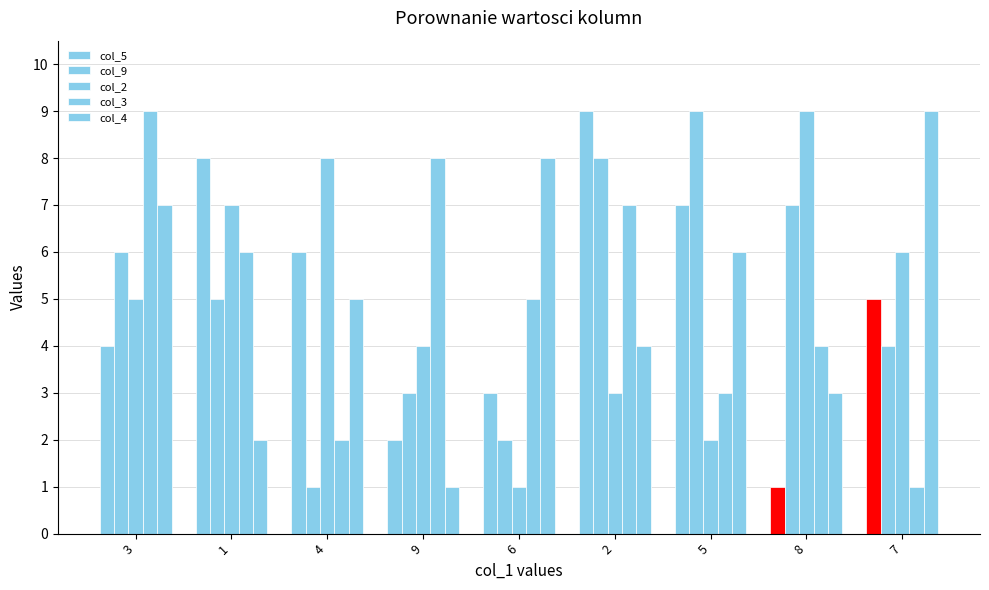

True or false: col_2 has a value of 1 at 6.

True